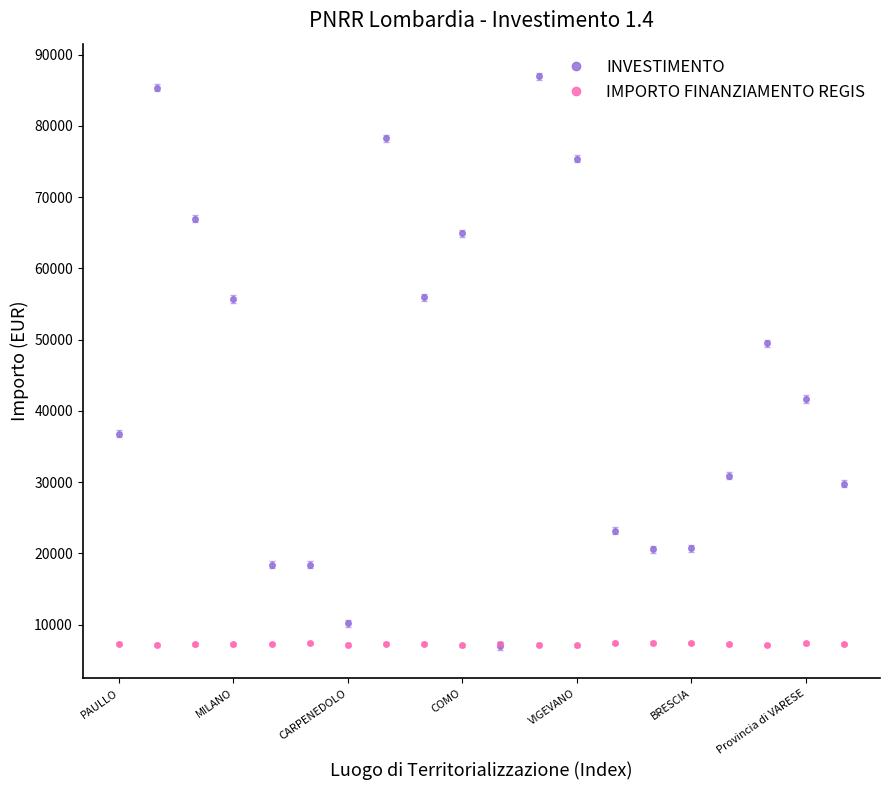

Rank the series by their maximum value, from highest to lowest.

INVESTIMENTO, IMPORTO FINANZIAMENTO REGIS